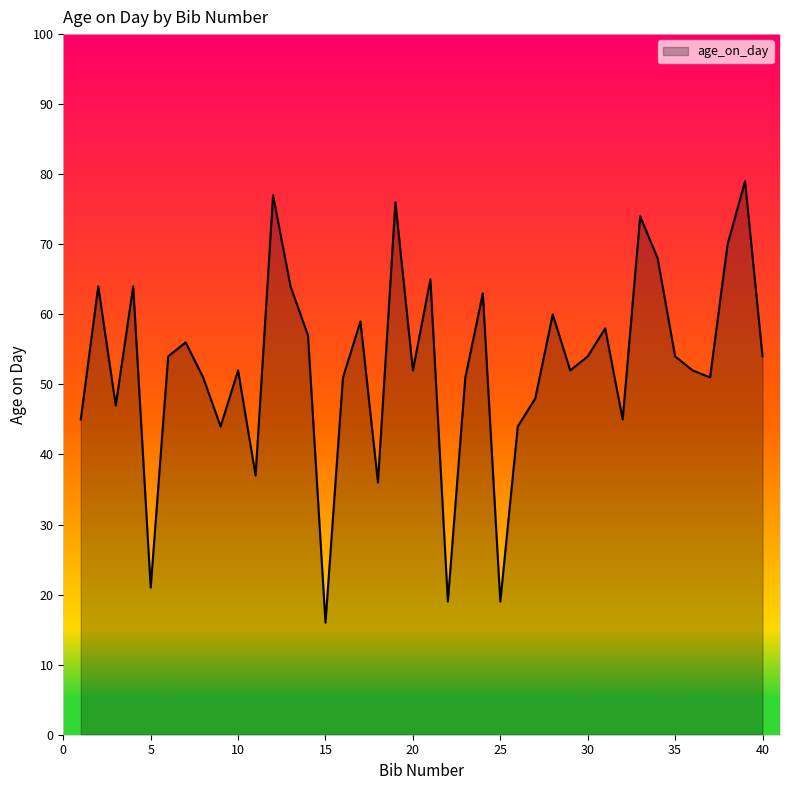

What is the maximum value shown in the chart?

79